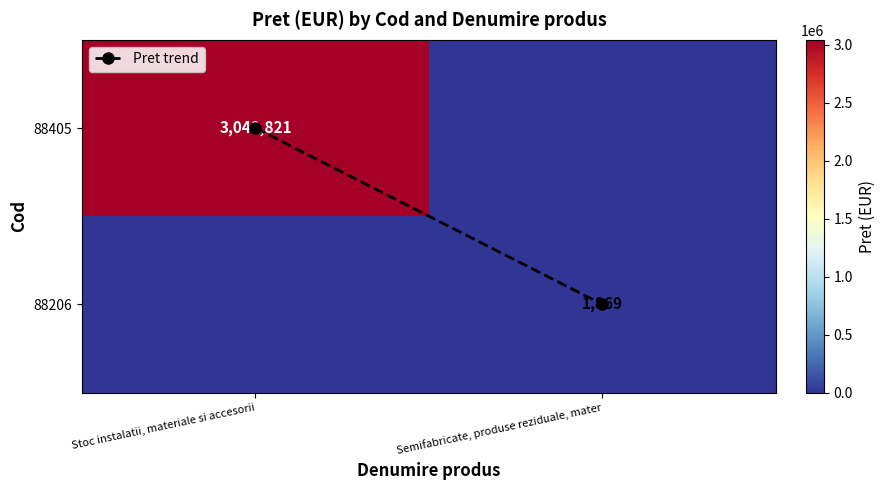

At which label is Pret trend closest to 0?

Stoc instalatii, materiale si accesorii